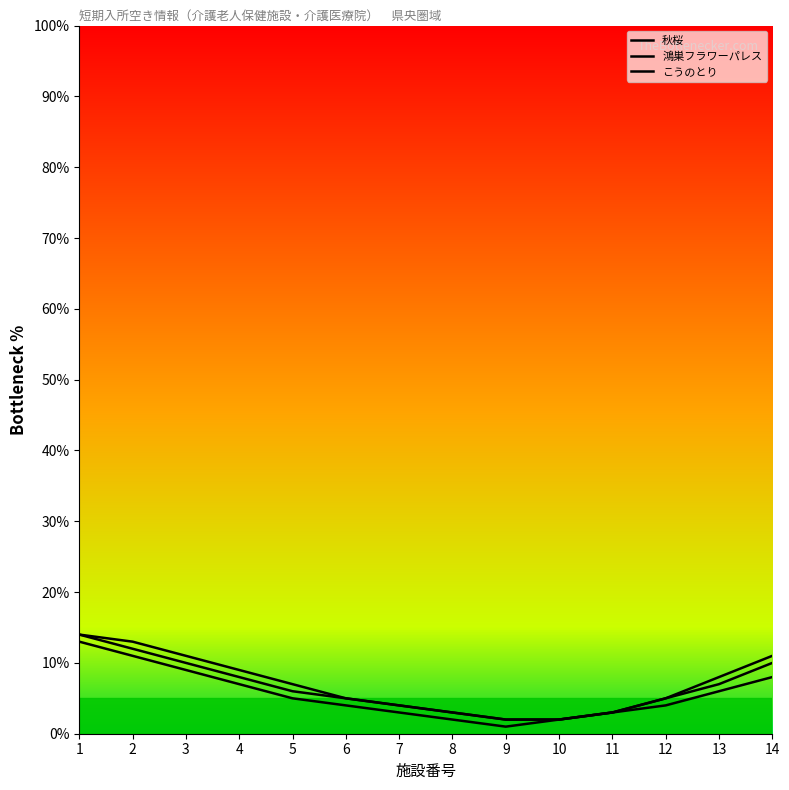

How many data points does each series have?

14